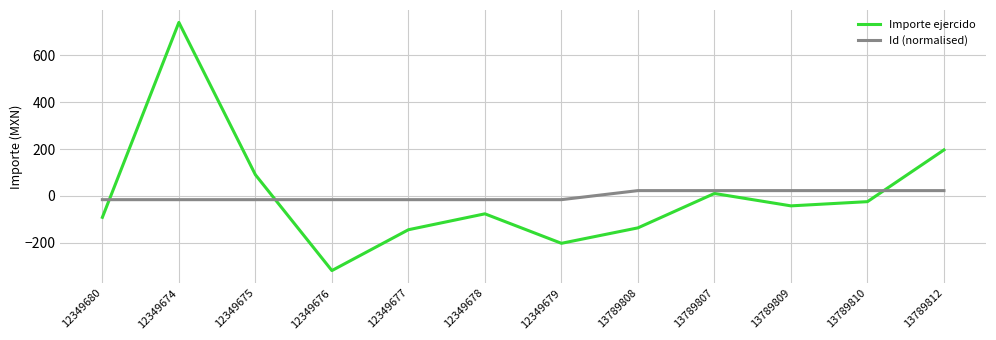

At which category is the sum across all series the highest?

12349674